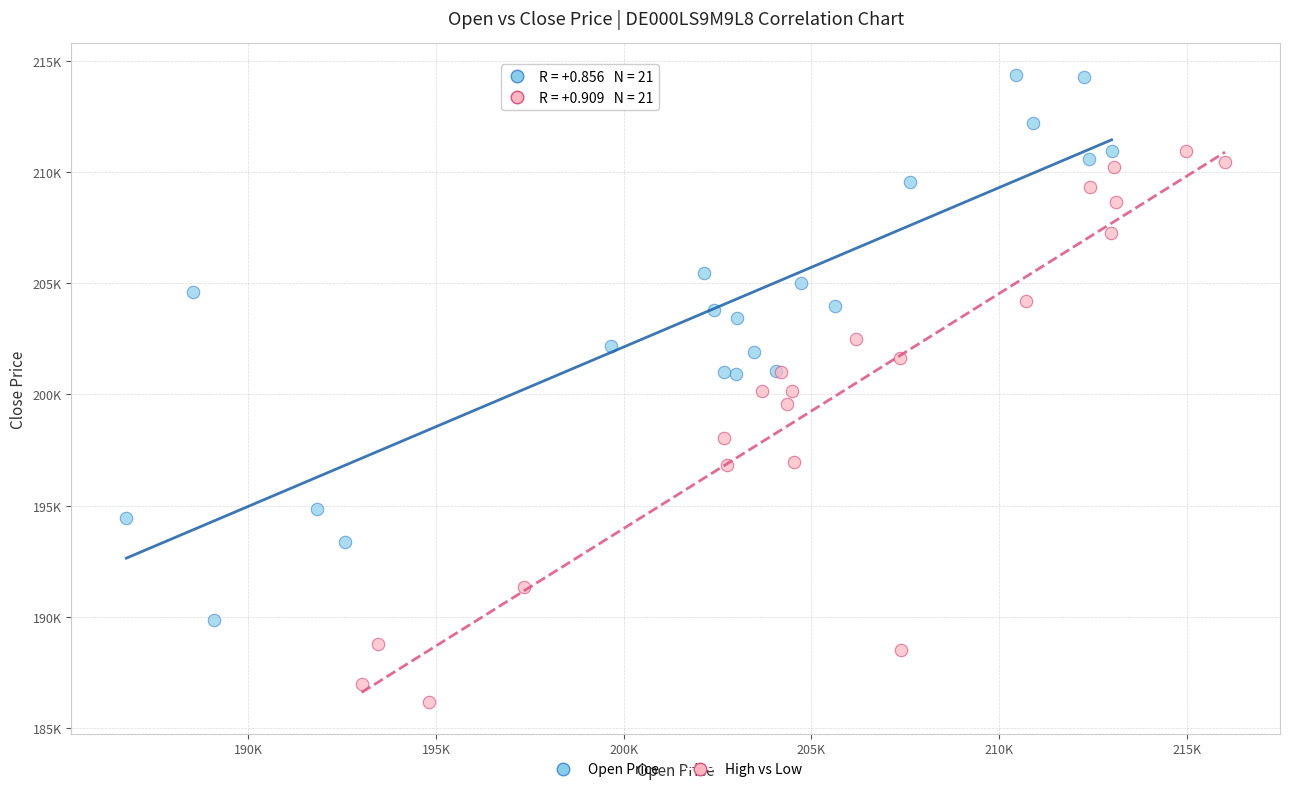

Which series reaches the minimum Y coordinate?

High vs Low